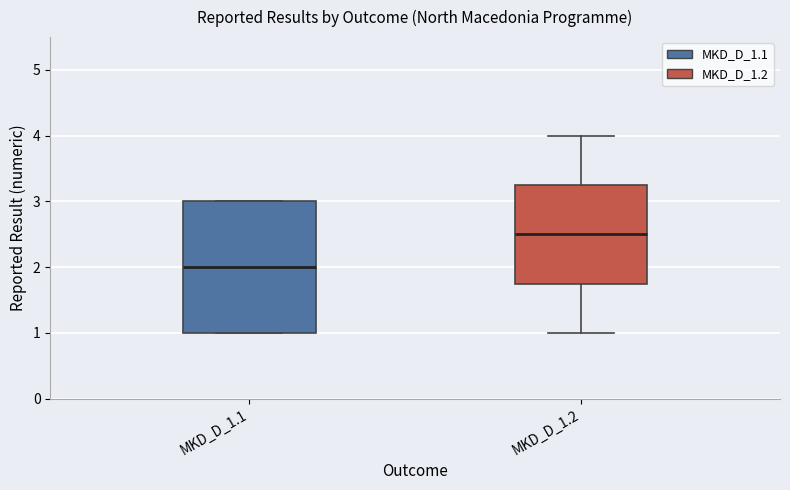

Which box is the tallest, from its lower edge to its upper edge?

MKD_D_1.1